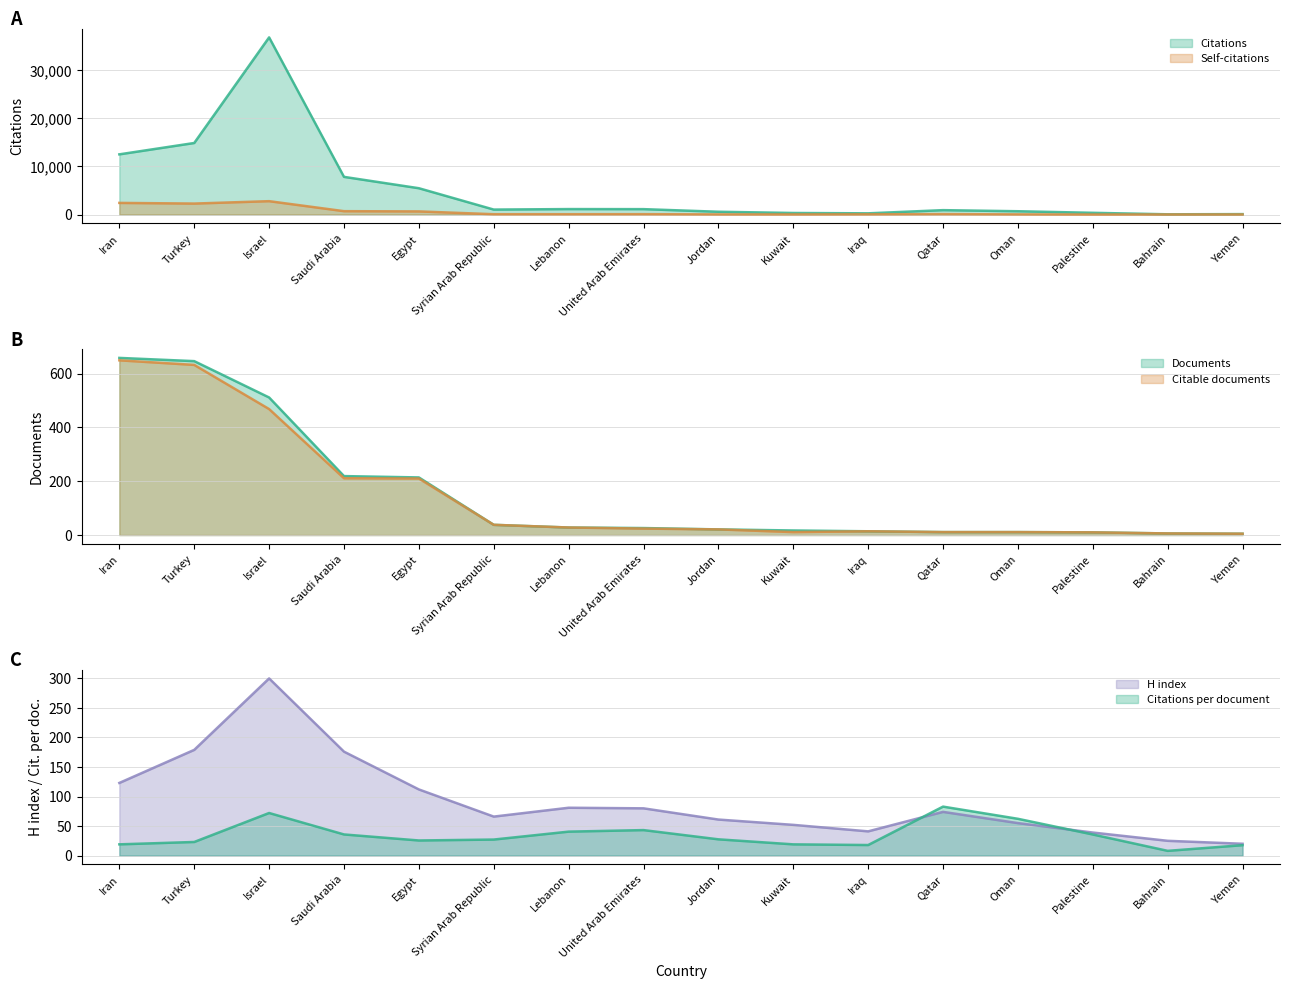

True or false: Citations per document has more than 0 interior local peaks.

True